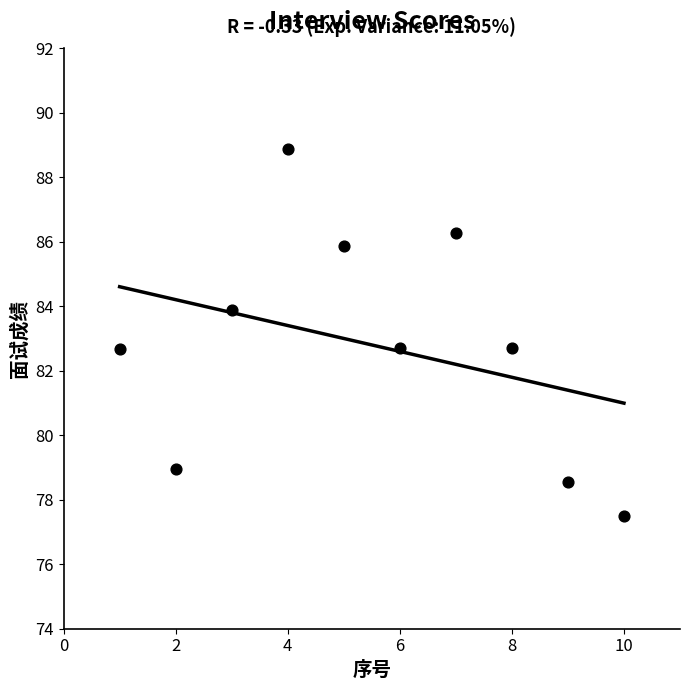

What is the average X value?

5.5